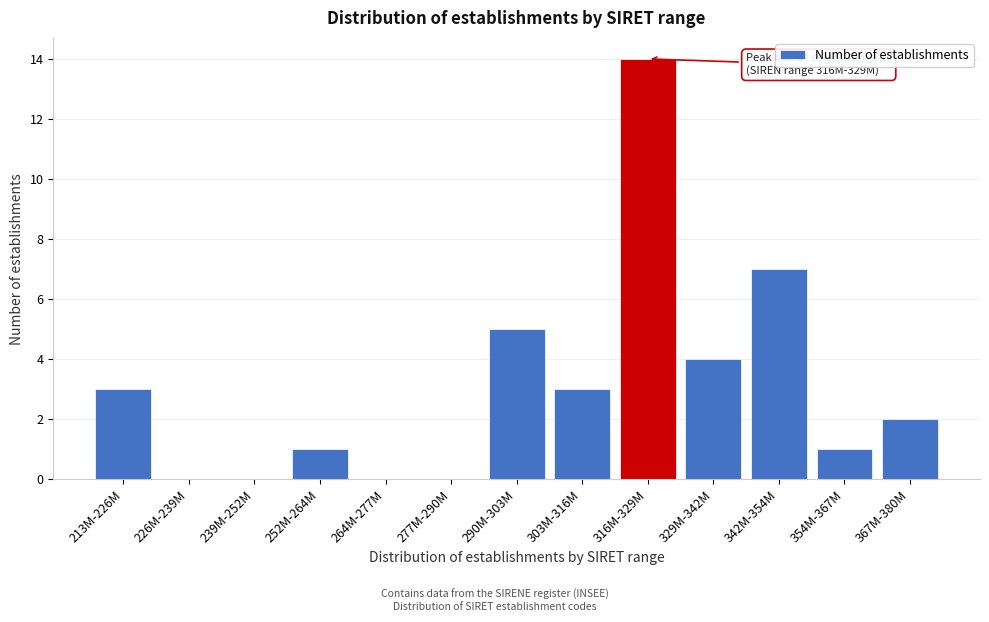

Reading right to left, list all the values displayed in this chart.

367M-380M=2	354M-367M=1	342M-354M=7	329M-342M=4	316M-329M=14	303M-316M=3	290M-303M=5	277M-290M=0	264M-277M=0	252M-264M=1	239M-252M=0	226M-239M=0	213M-226M=3